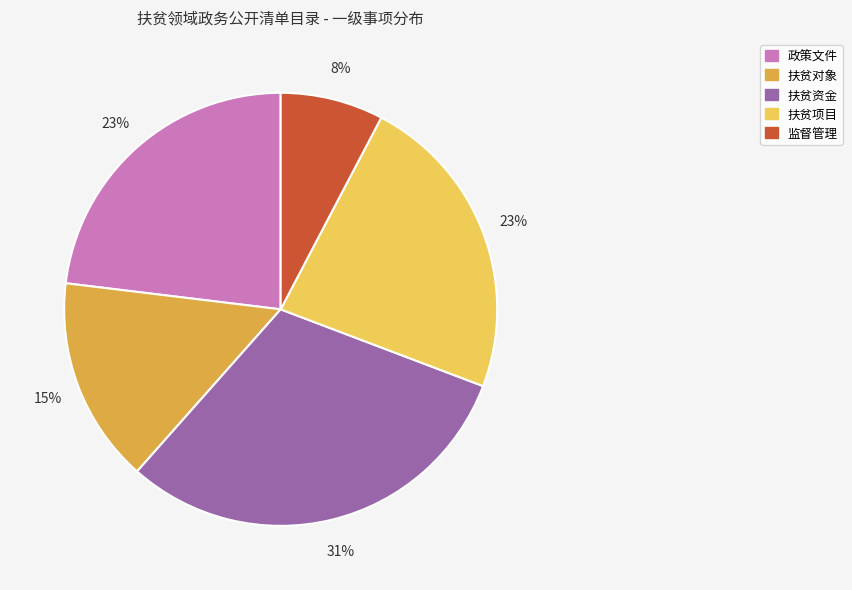

What is the largest slice in the pie chart?

扶贫资金